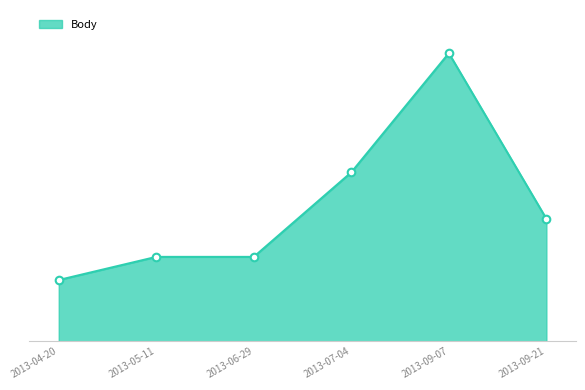

What is the change in value from 2013-06-29 to 2013-07-04?

+1111